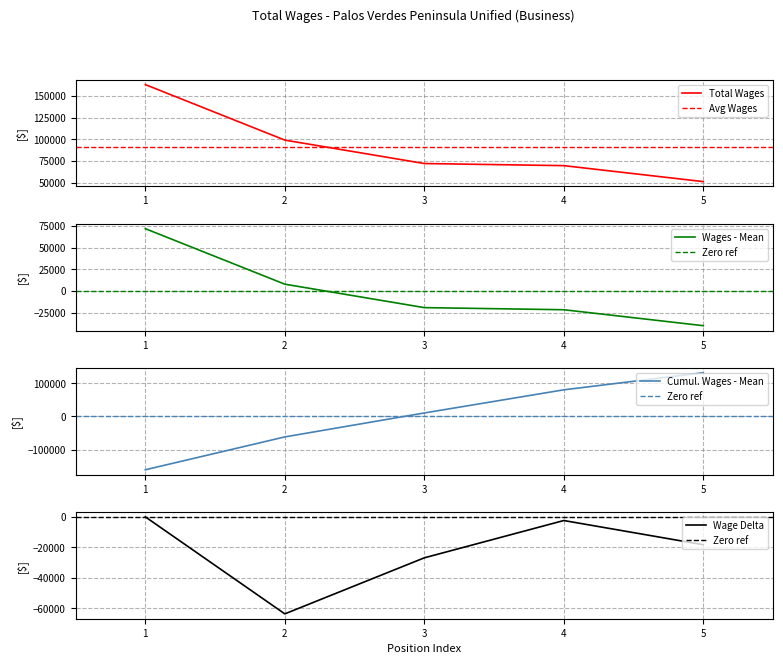

True or false: there are more than 0 points higher than both neighbors.

False